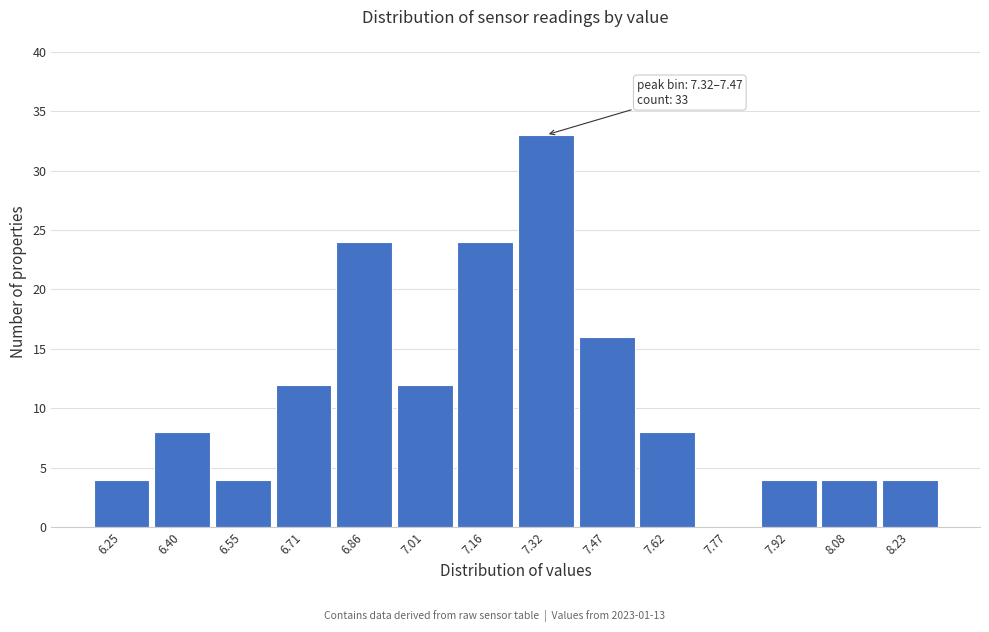

Reading right to left, what are all the values shown in this chart?

8.23=4	8.08=4	7.92=4	7.77=0	7.62=8	7.47=16	7.32=33	7.16=24	7.01=12	6.86=24	6.71=12	6.55=4	6.40=8	6.25=4